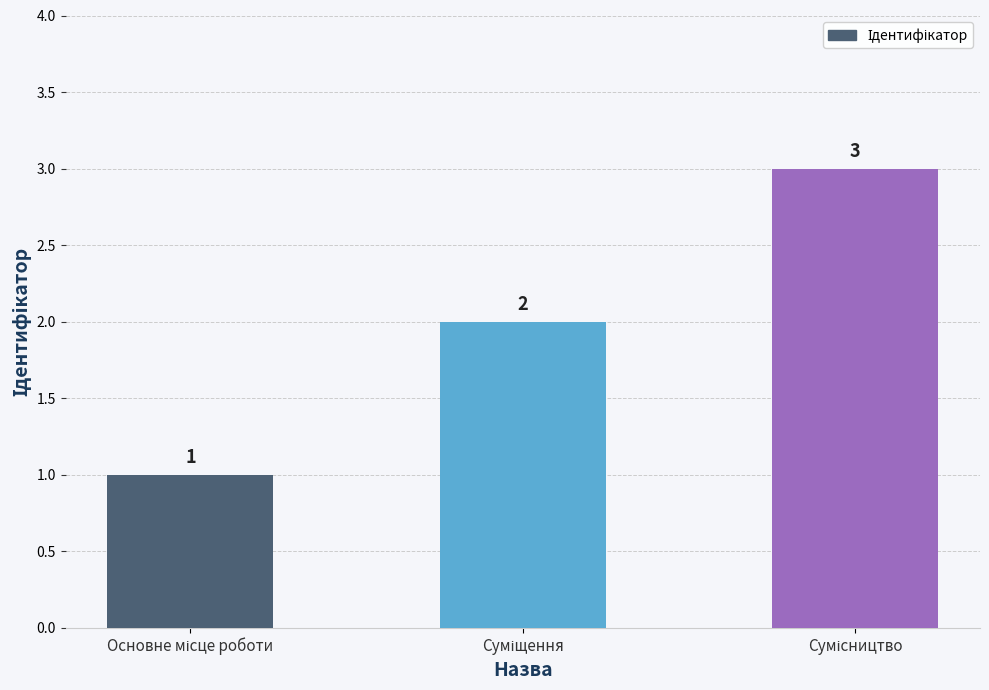

How many bars are there in total?

3